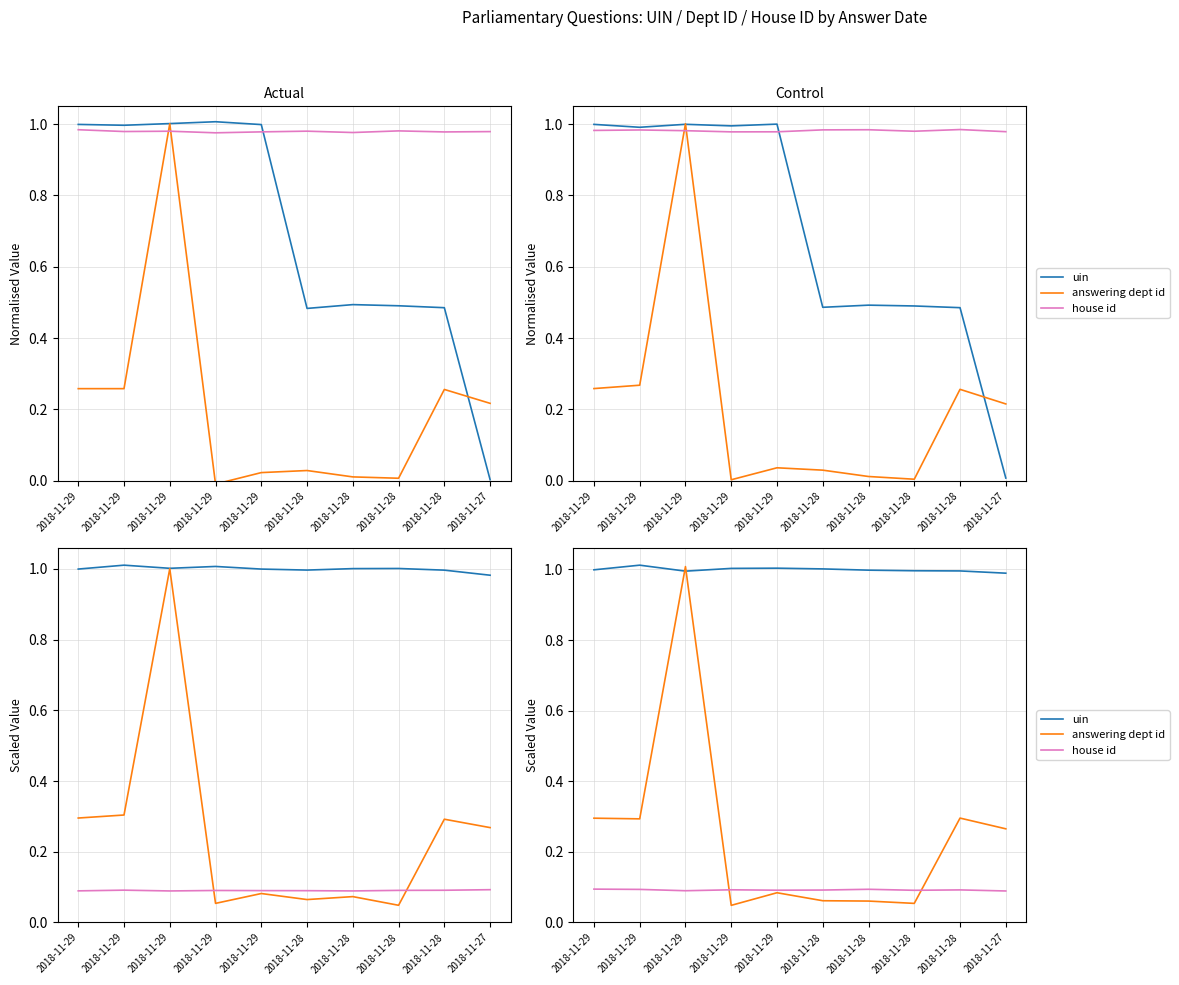

Where is the first local maximum for house id?

2018-11-29